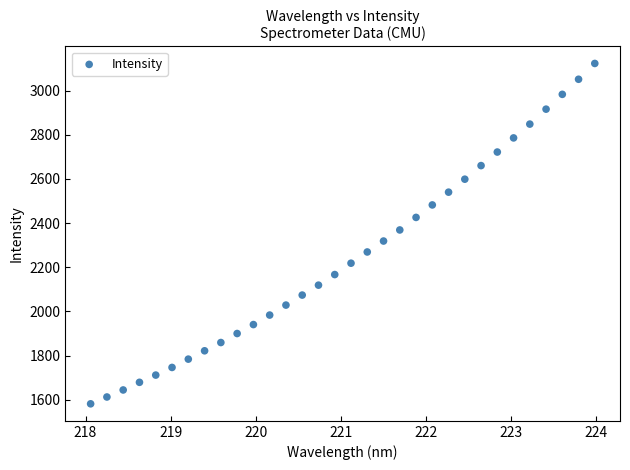

What is the range of Y values (max minus min)?

1540.4